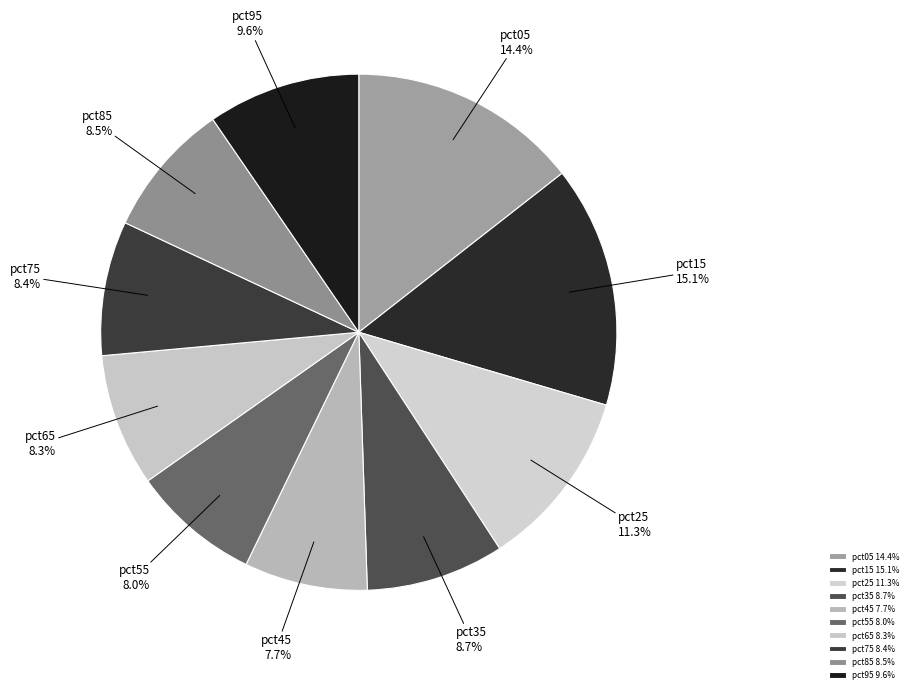

Do pct45 and pct75 together represent more than half of the pie?

No